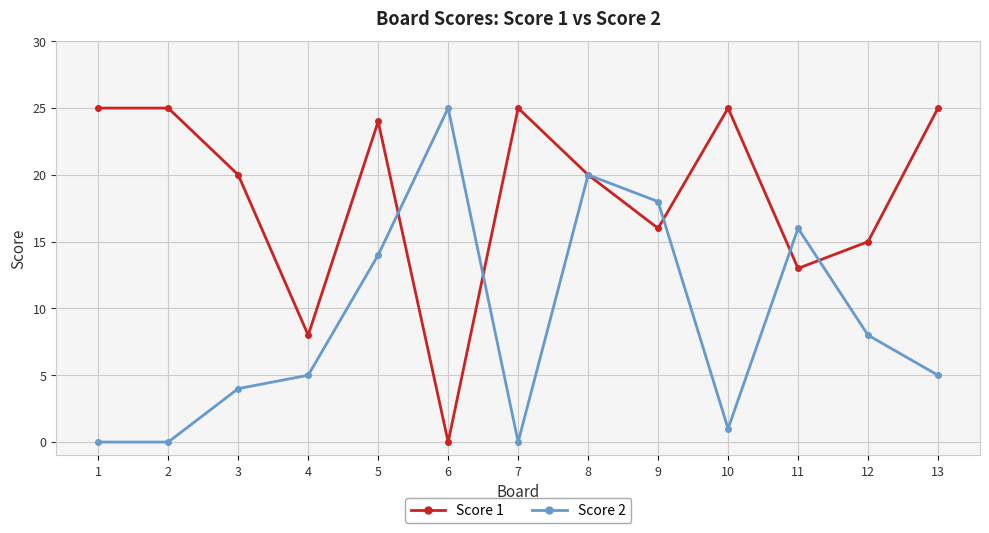

Is it true that Score 2 equals 7 at 3?

False